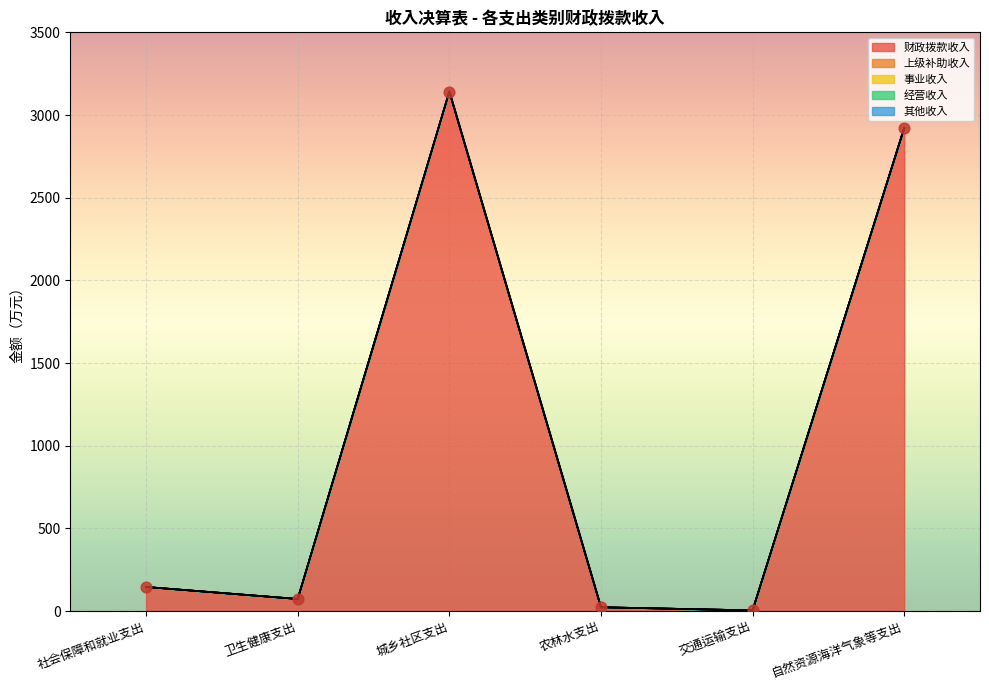

At which category is the sum across all series the highest?

城乡社区支出